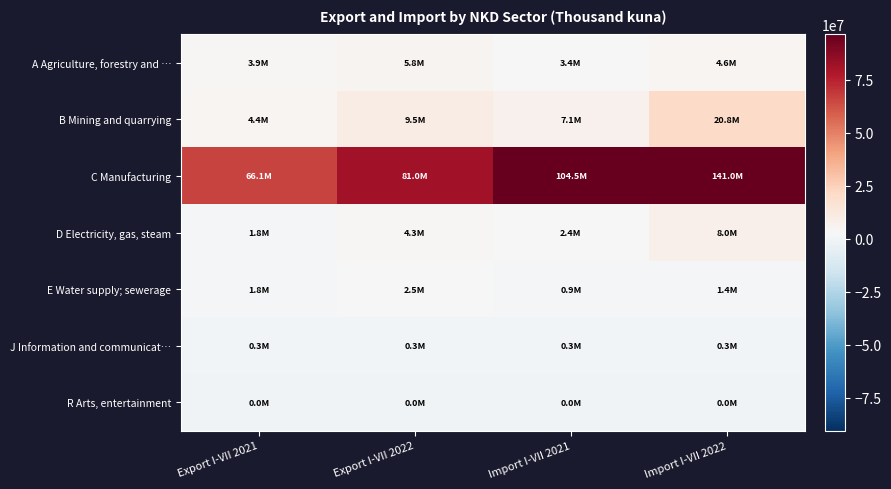

Between Export I-VII 2021 and Export I-VII 2022, which series saw the biggest shift?

C Manufacturing